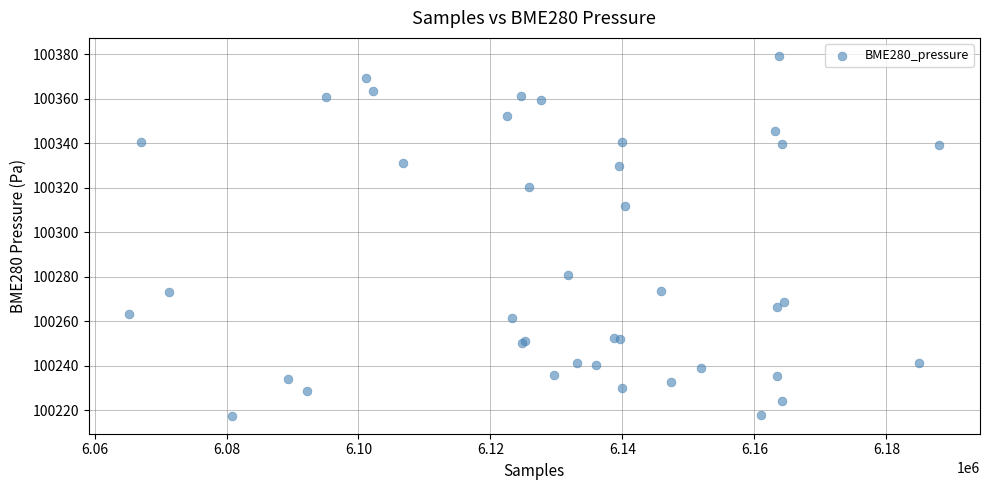

What Y value in the scatter plot is closest to 100298?

100311.7